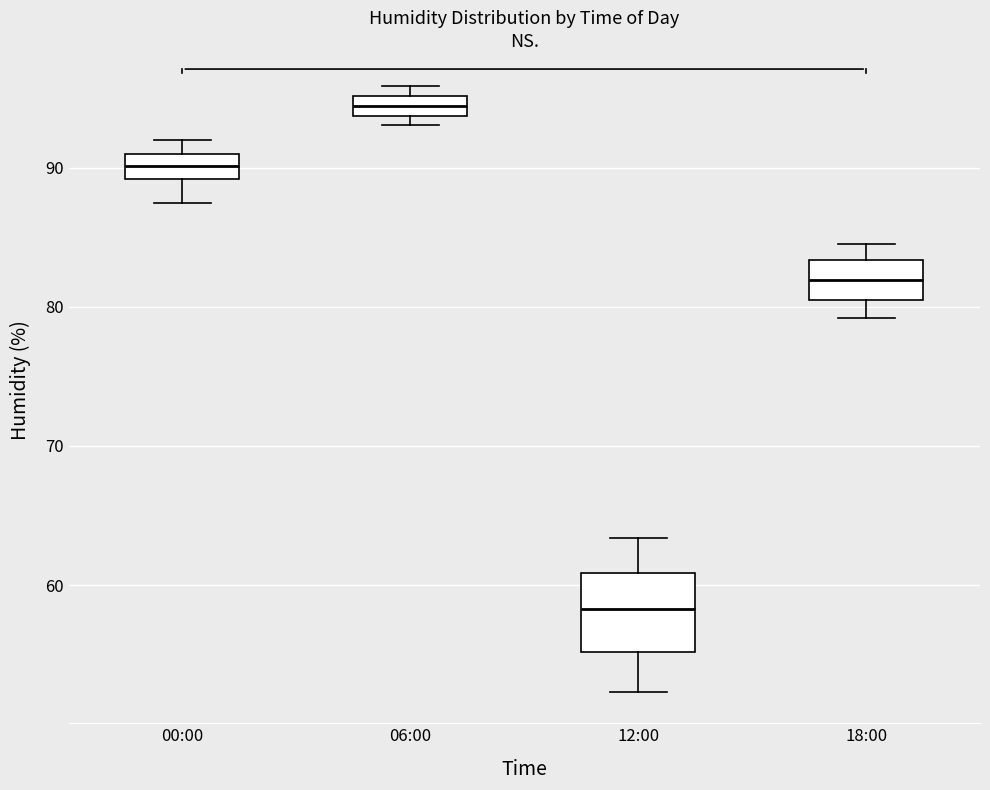

Which box is the tallest, from its lower edge to its upper edge?

12:00